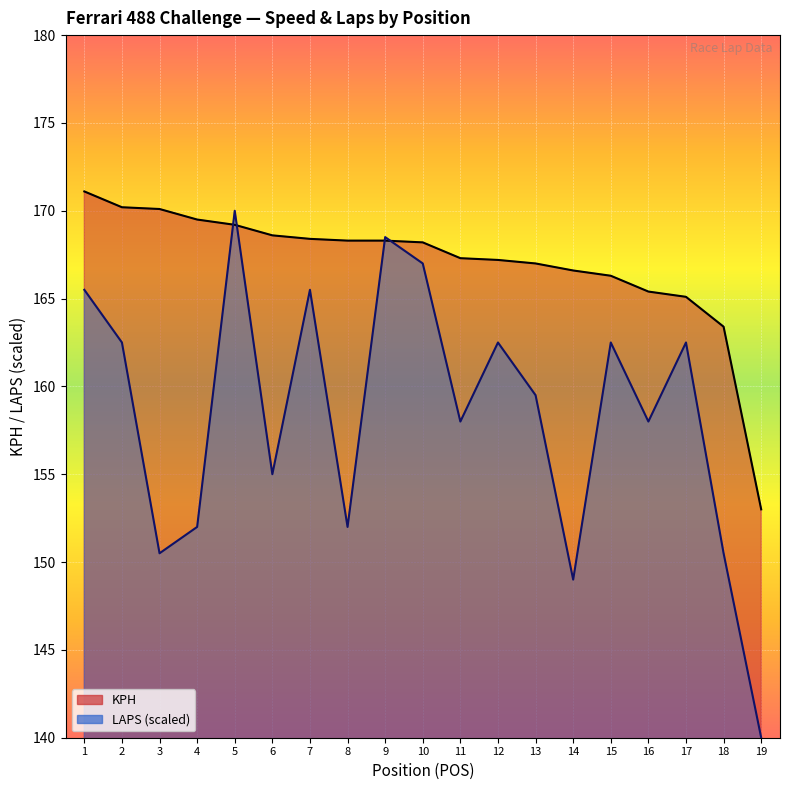

What is the average value of the LAPS series?

158.5